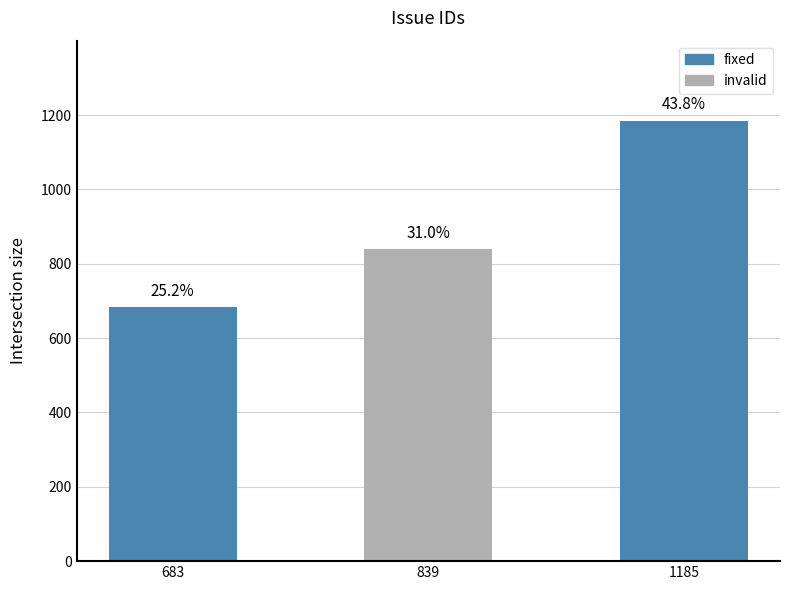

How many data points are less than 839?

1